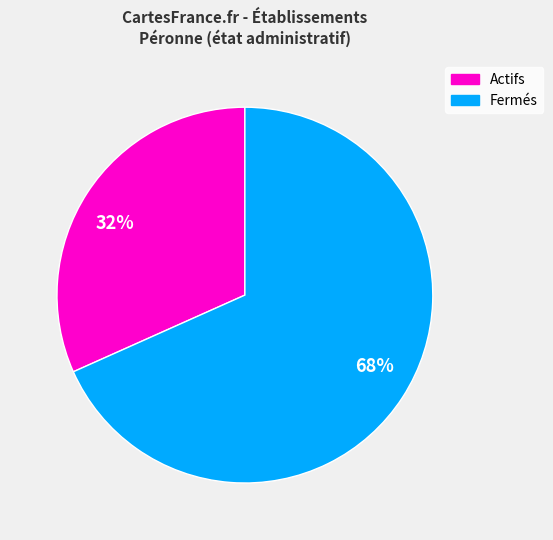

How many segments does this pie chart have?

2